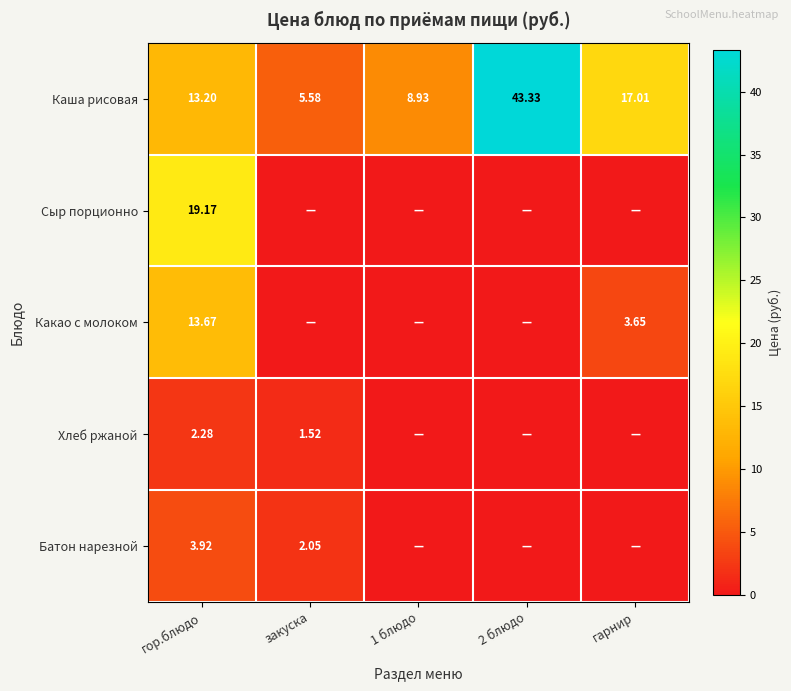

Is the value of Хлеб ржаной at закуска greater than the value of Каша рисовая at гор.блюдо?

No